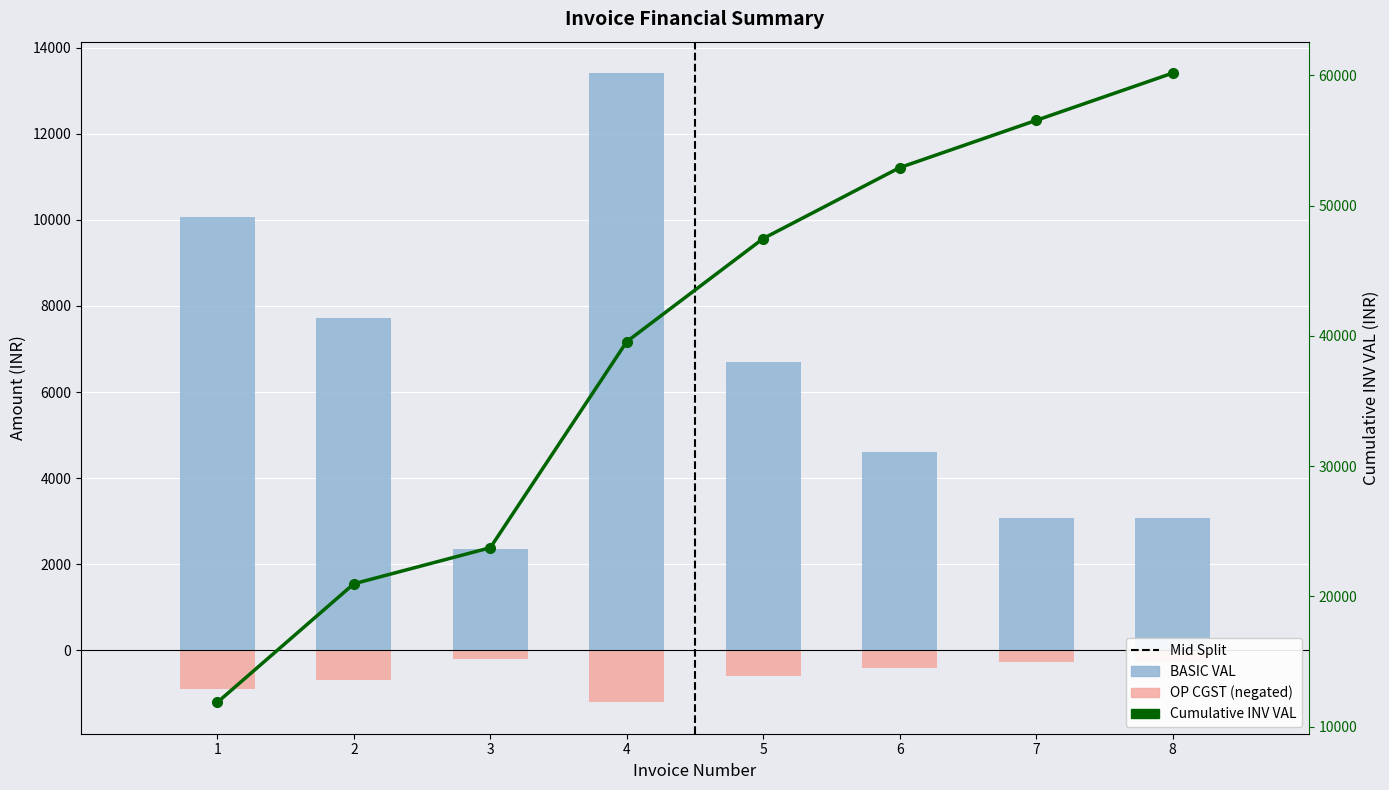

What is the average value of the BASIC VAL series?

6374.1